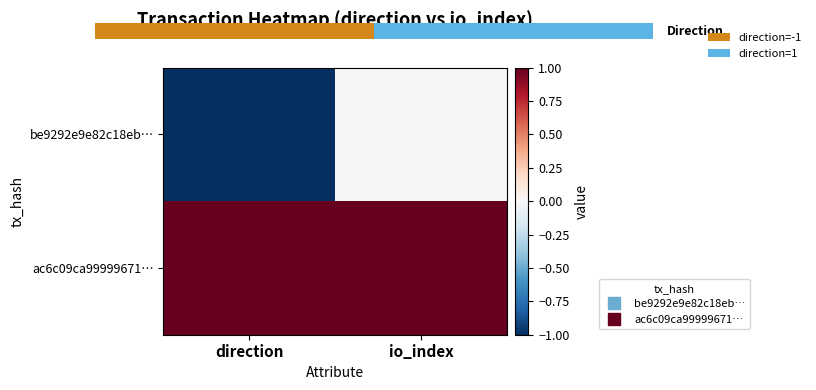

The ac6c09ca99999671… series shows 1 at io_index. True or false?

True